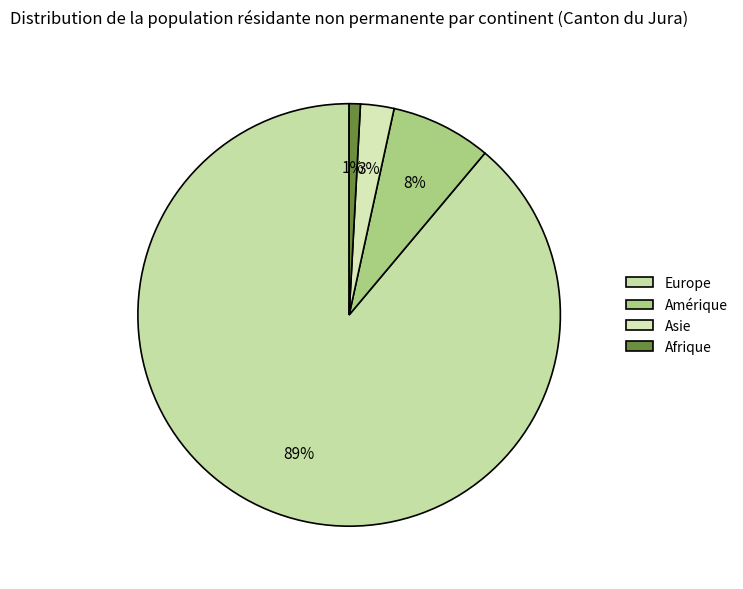

What is the ratio of the value at Asie to the value at Amérique?

0.3